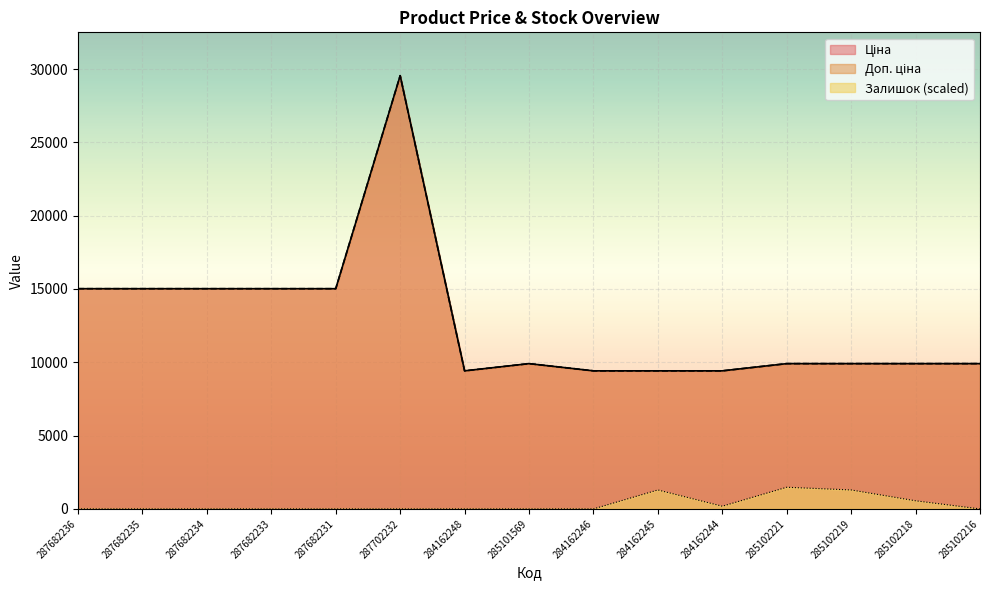

True or false: Доп. ціна and Ціна cross at least once.

False